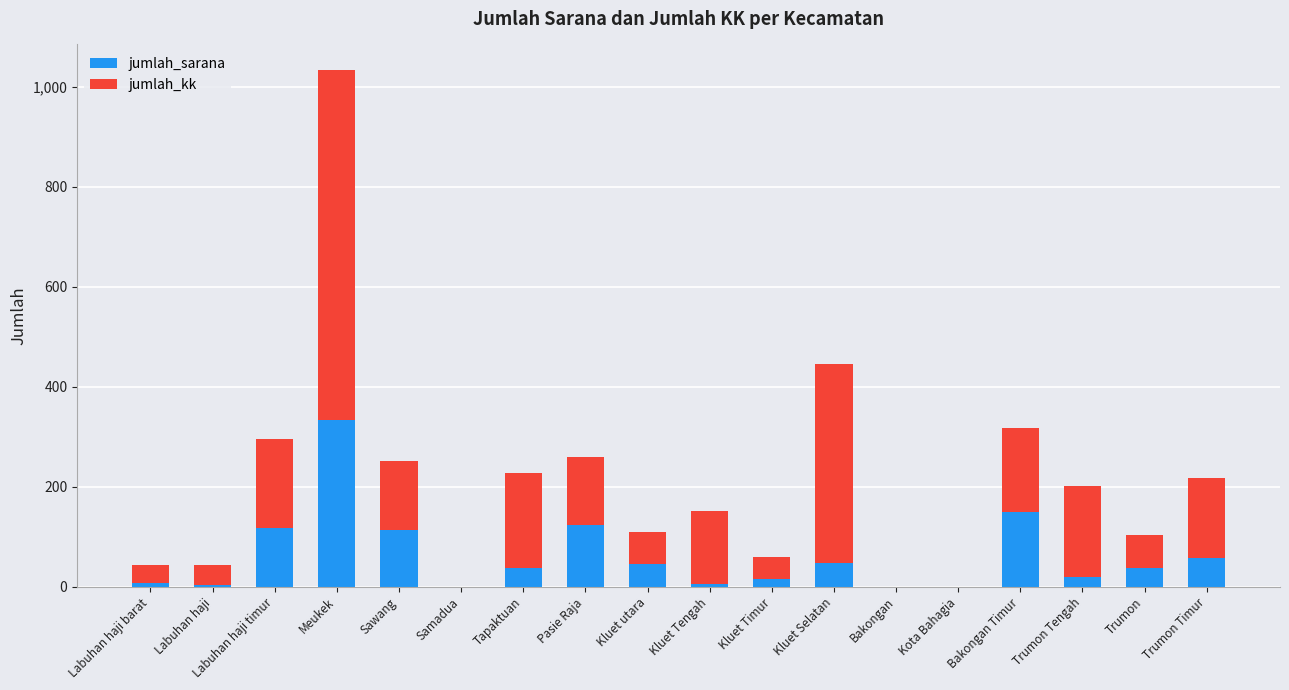

At which label does jumlah_sarana reach its peak?

Meukek